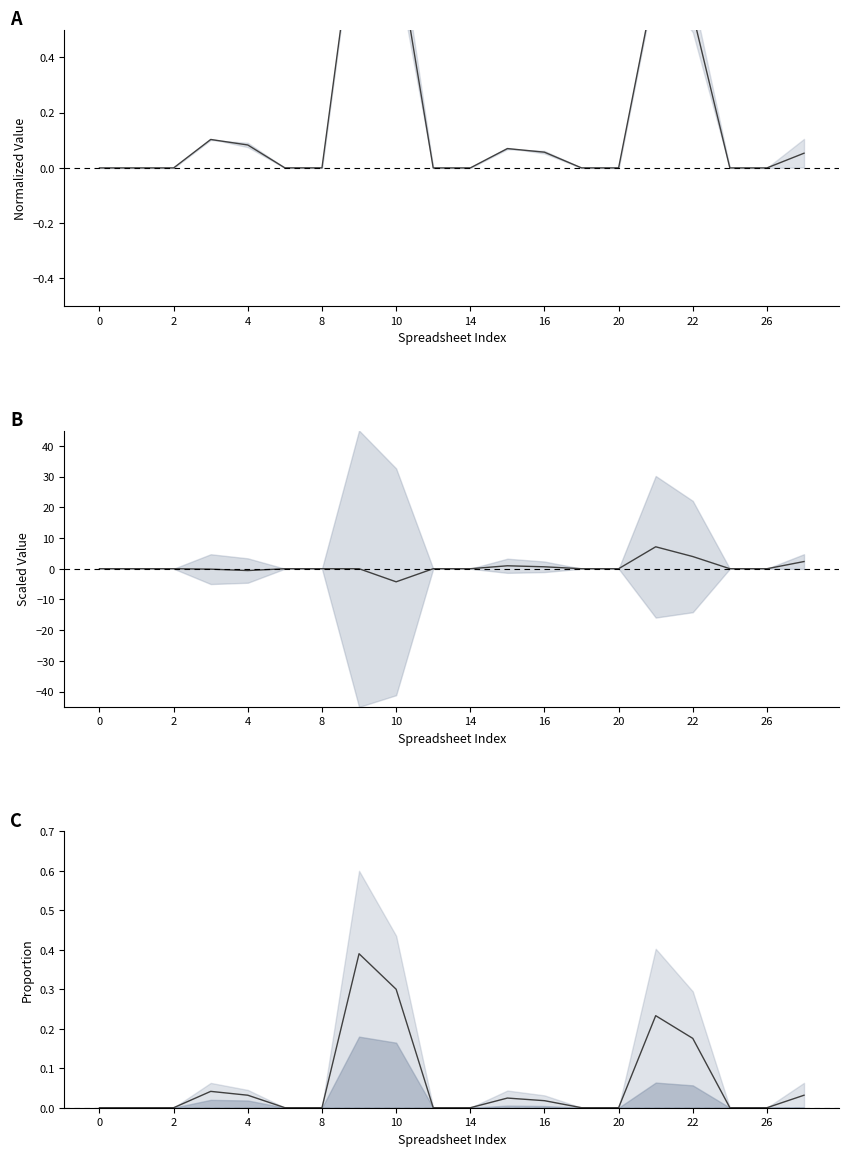

Is it true that the value at 14 is 0.0?

False